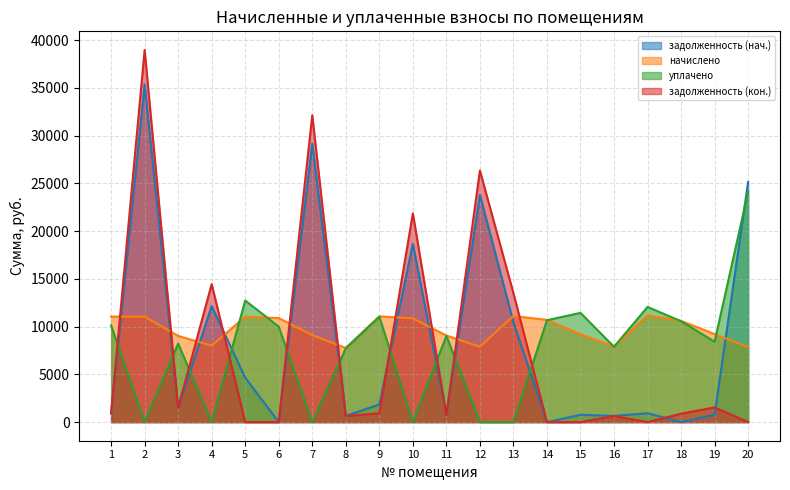

What is the total value across all series at 3?

20271.6